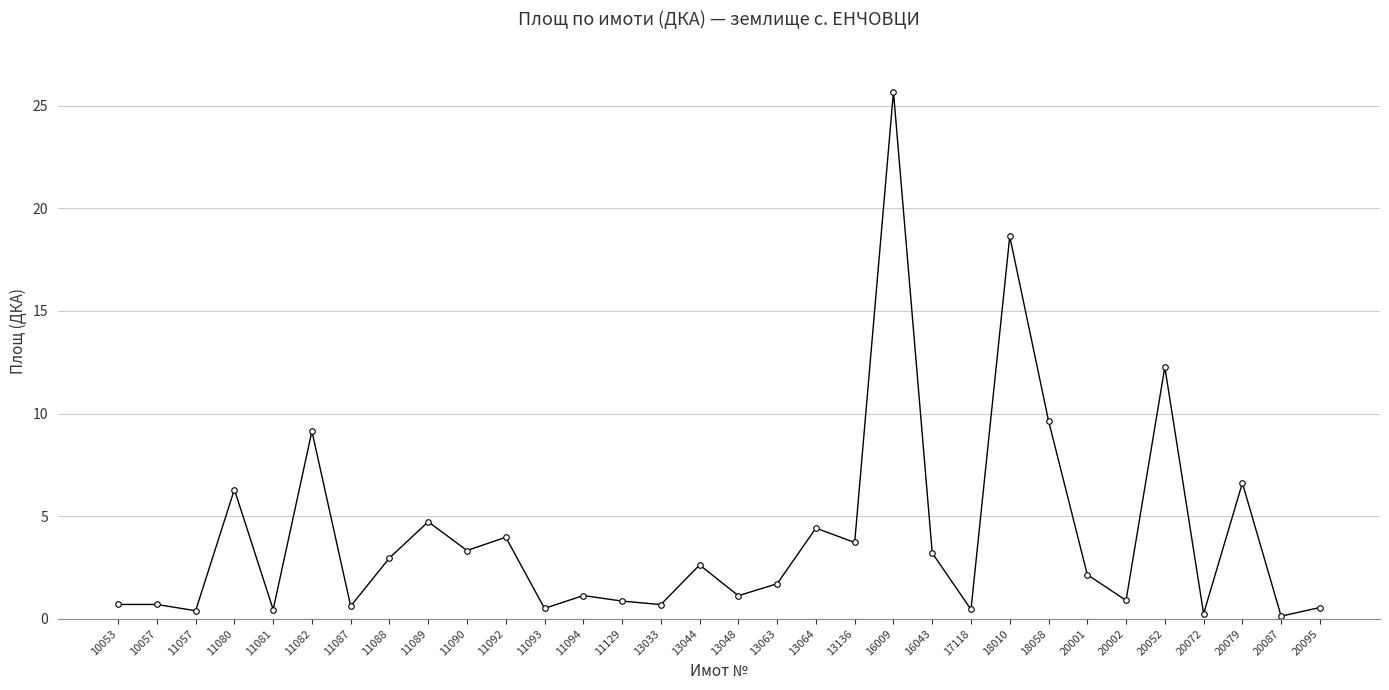

Is it true that the value at 20087 is 0.1?

True